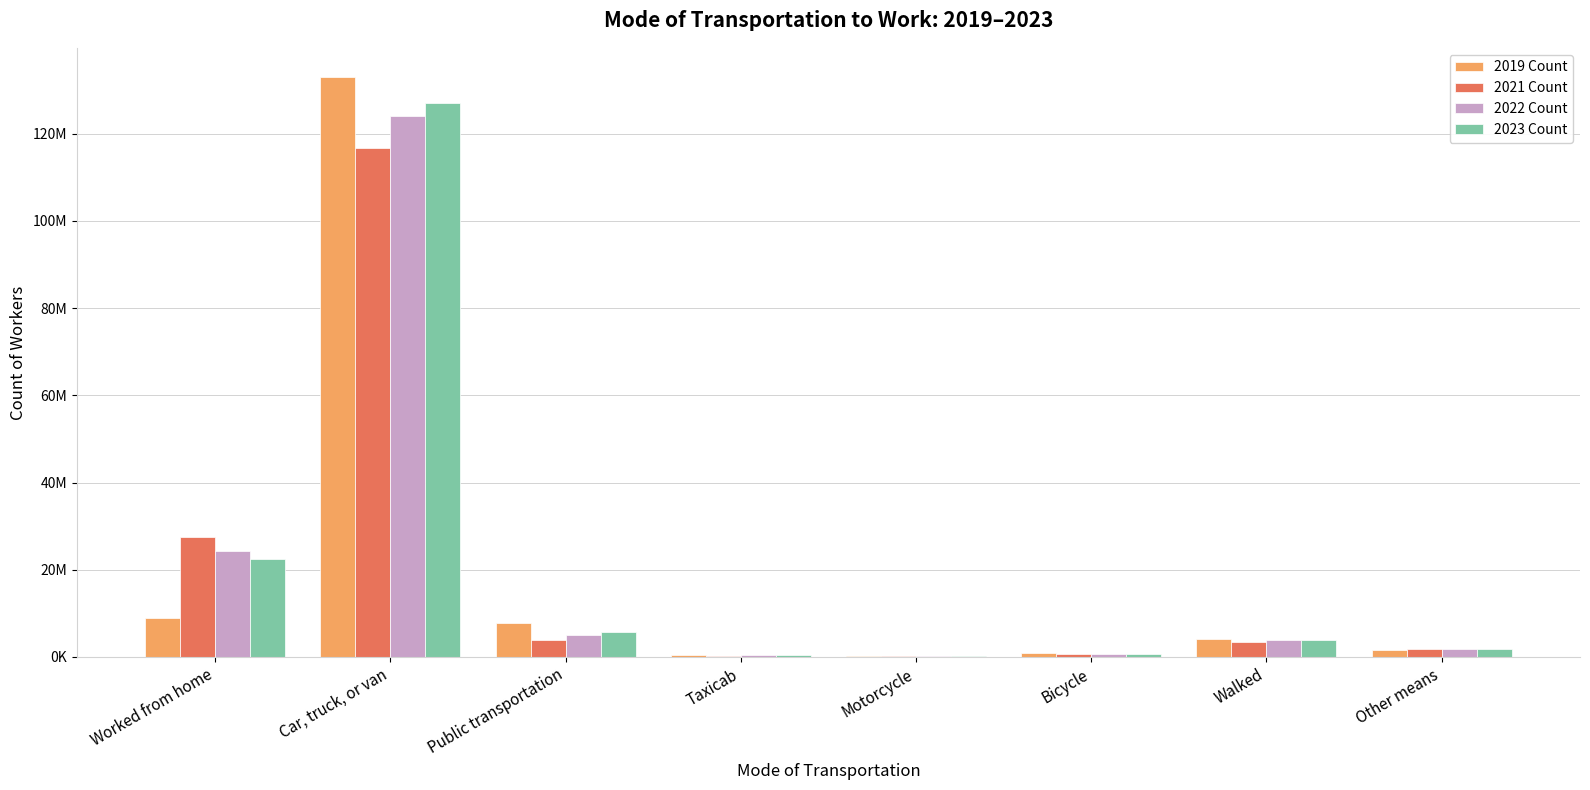

Are the bars horizontal?

No